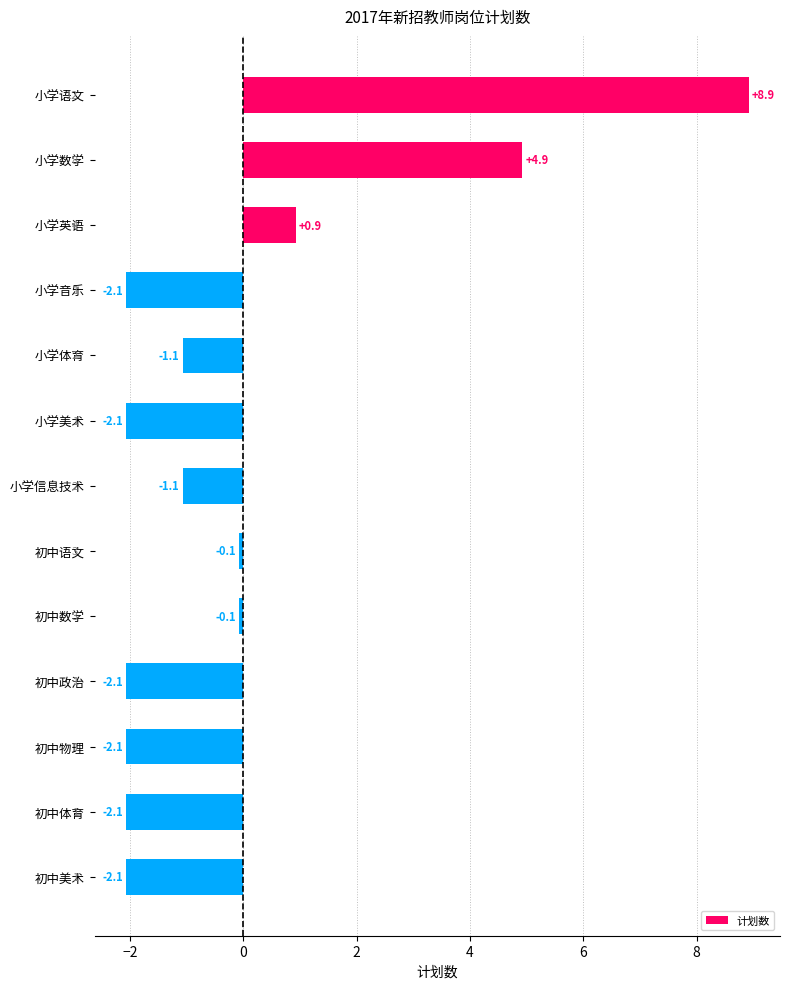

Reading top to bottom, what are all the values shown in this chart?

8.9	4.9	0.9	-2.1	-1.1	-2.1	-1.1	-0.1	-0.1	-2.1	-2.1	-2.1	-2.1